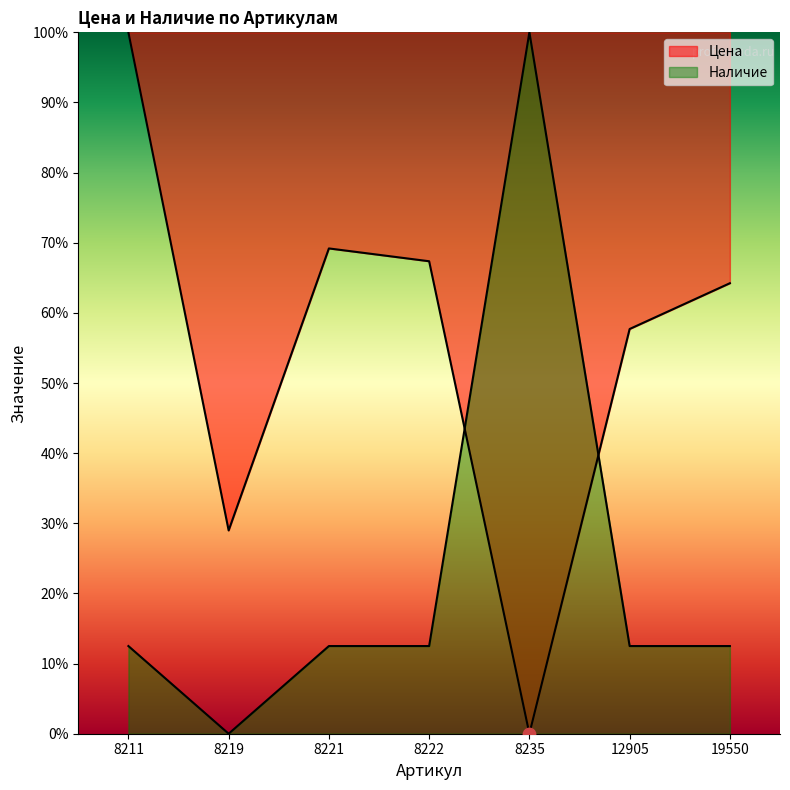

Which series has the largest total across all categories?

Цена